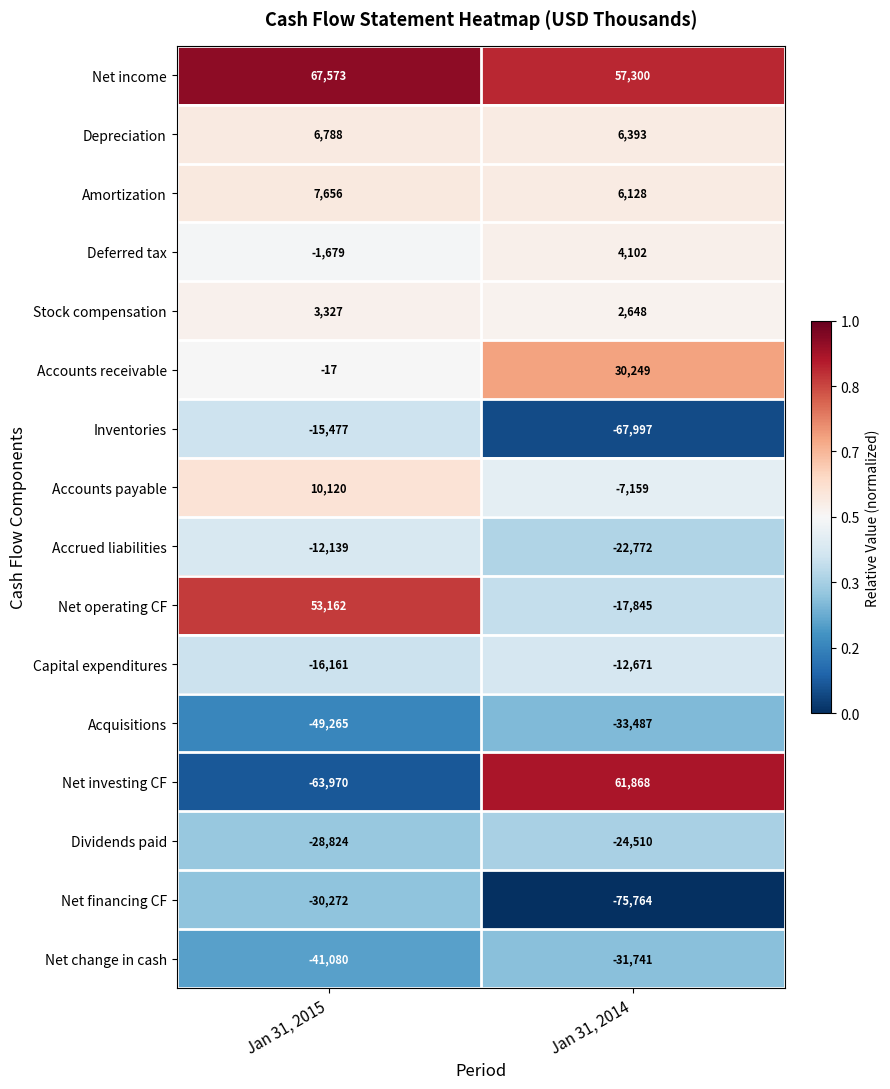

Rank the series at Jan 31, 2014 from lowest to highest value.

Net financing CF, Inventories, Acquisitions, Net change in cash, Dividends paid, Accrued liabilities, Net operating CF, Capital expenditures, Accounts payable, Stock compensation, Deferred tax, Amortization, Depreciation, Accounts receivable, Net income, Net investing CF